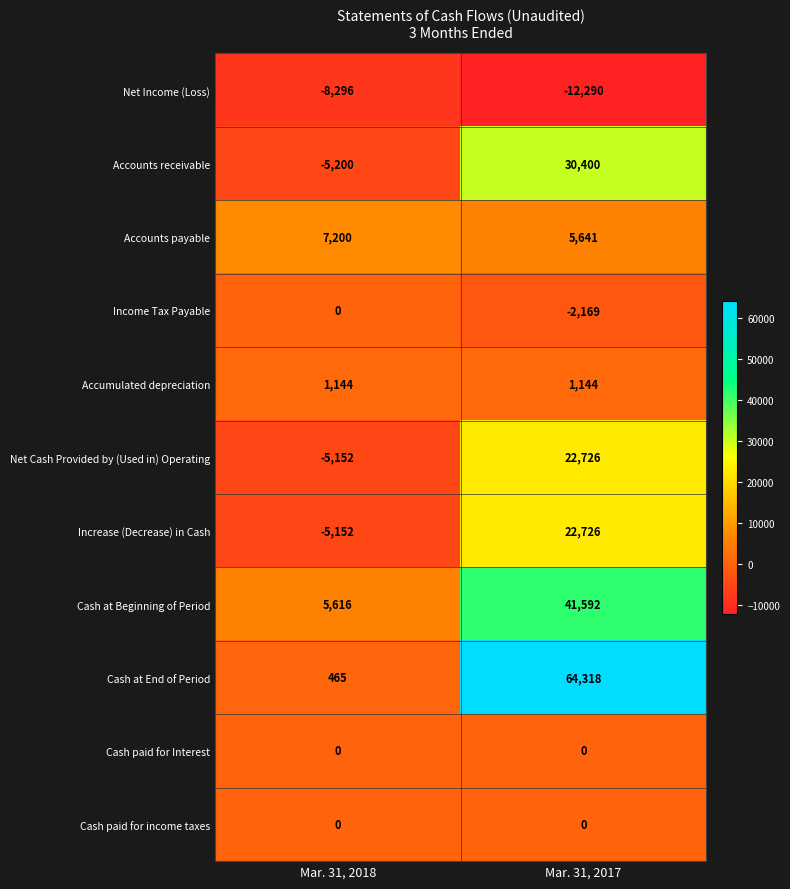

Is it true that Increase (Decrease) in Cash equals -5152 at Mar. 31, 2018?

True